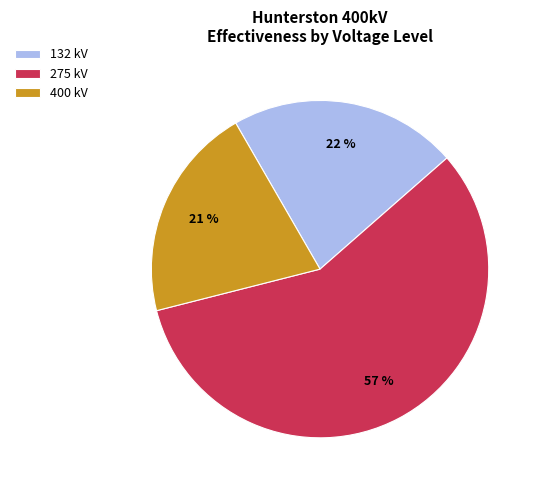

Is the sum of 400 kV and 275 kV greater than half?

Yes